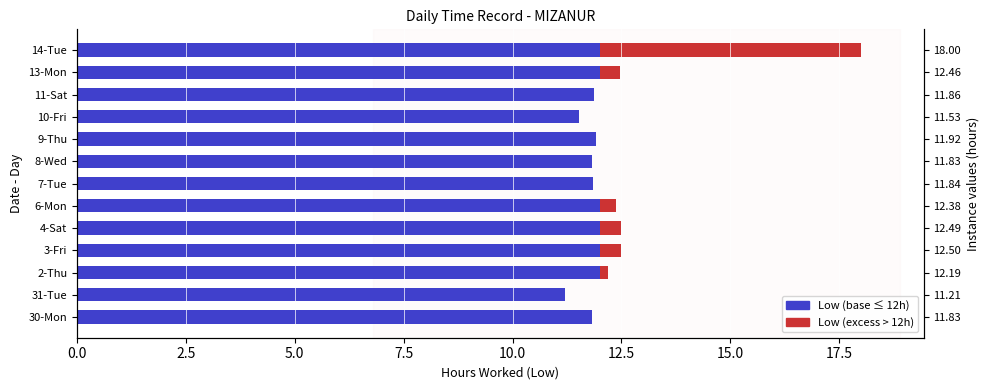

What are all the series names shown in the legend?

Low (base), Low (excess)